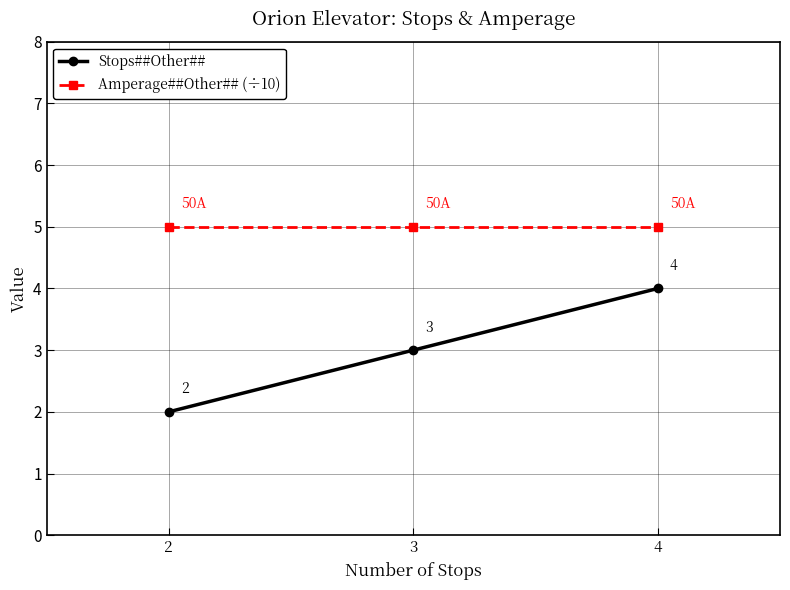

What is the spread (max minus min) of values at 4?

1